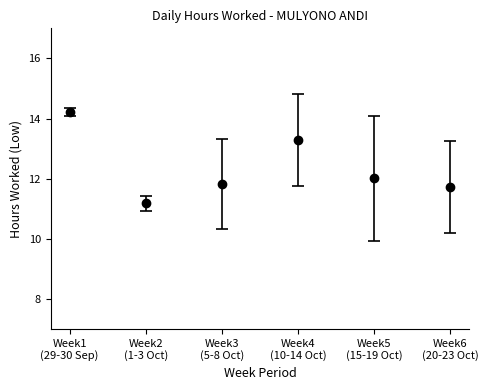

How many points are higher than both their immediate neighbors (excluding endpoints)?

1